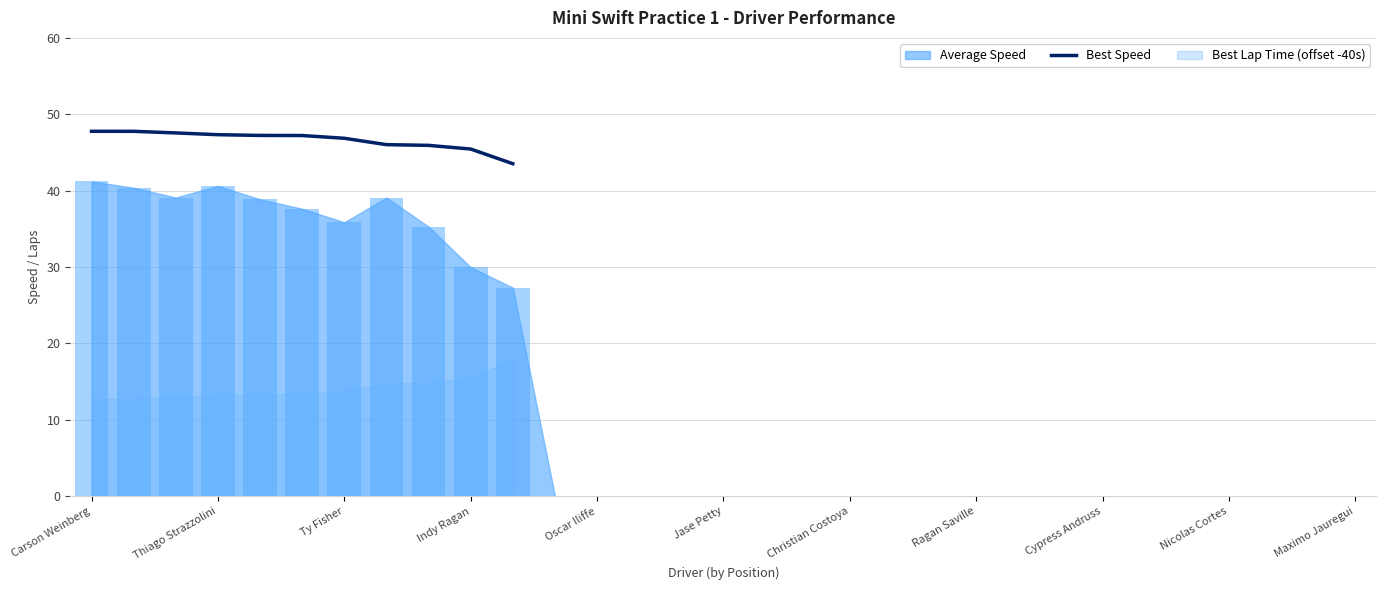

What is the minimum value for Best Speed?

43.5